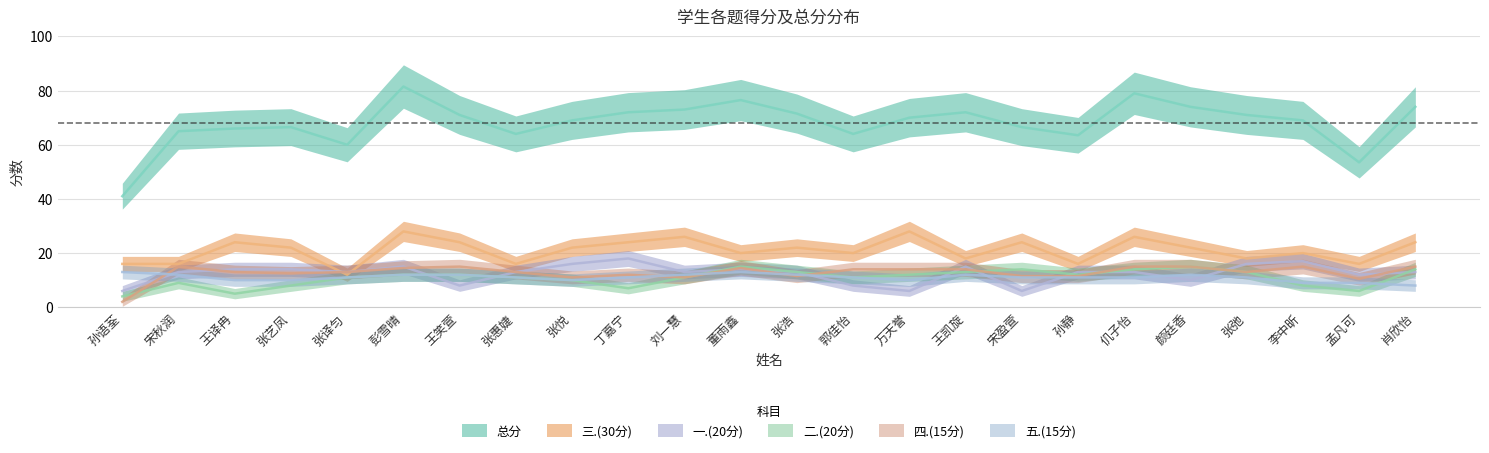

Between 孟凡可 and 郭佳怡, which is larger?

孟凡可